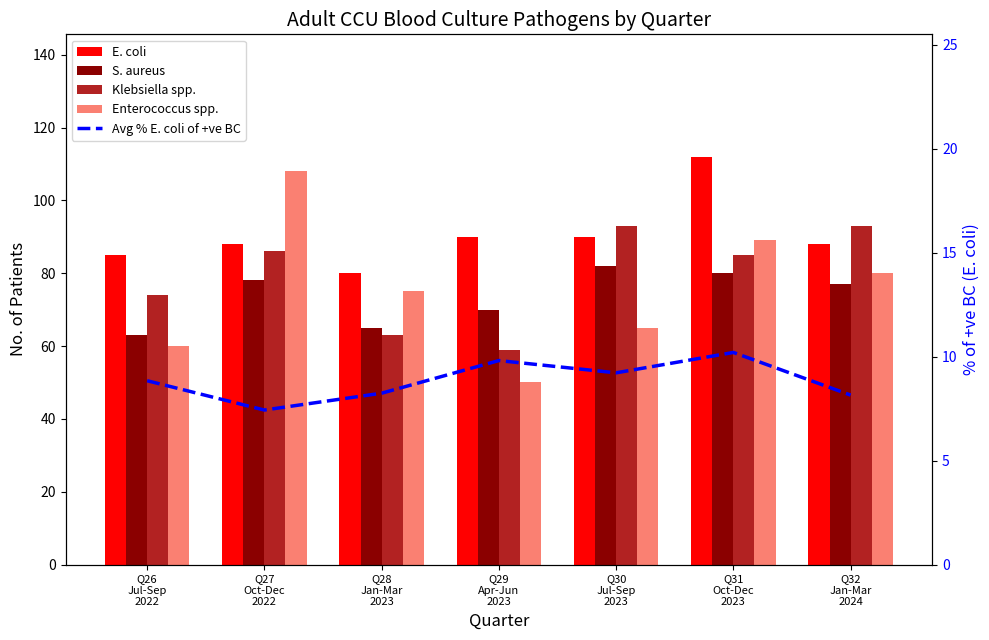

What is the difference between the highest and lowest values at Q30
Jul-Sep
2023?

83.8